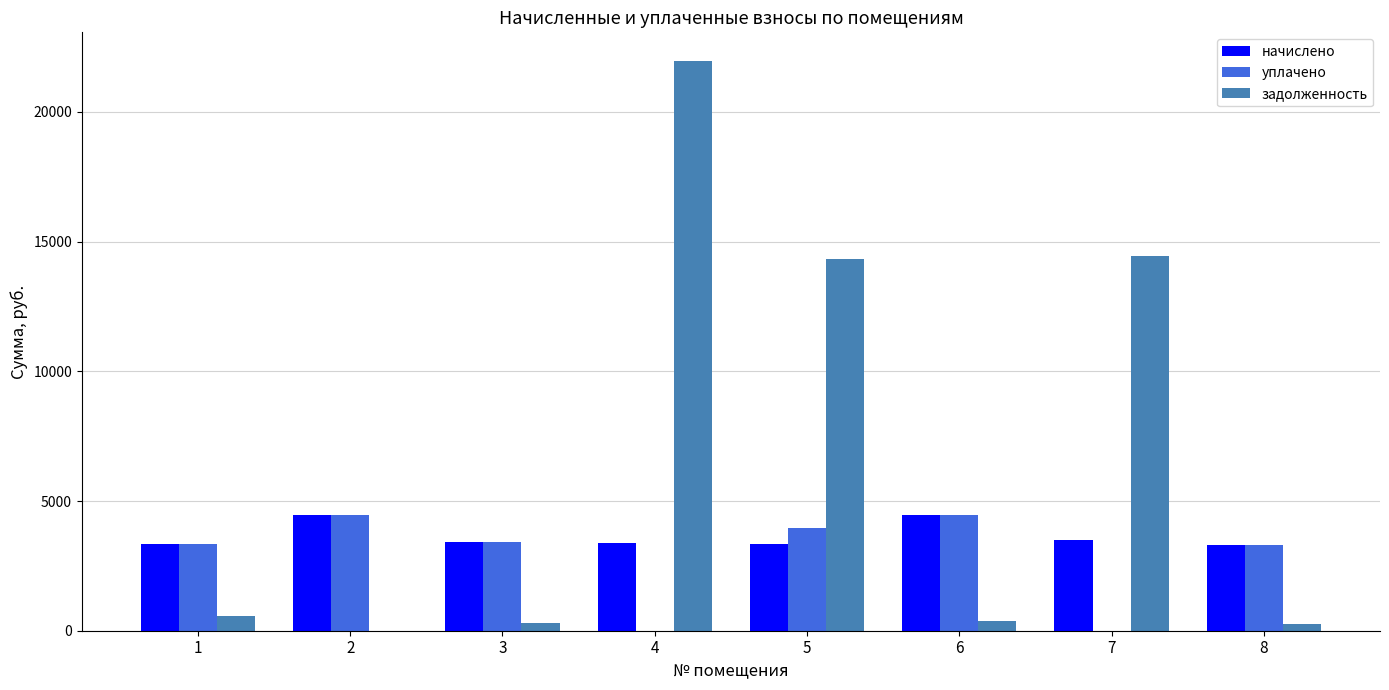

Which series has the largest total across all categories?

задолженность